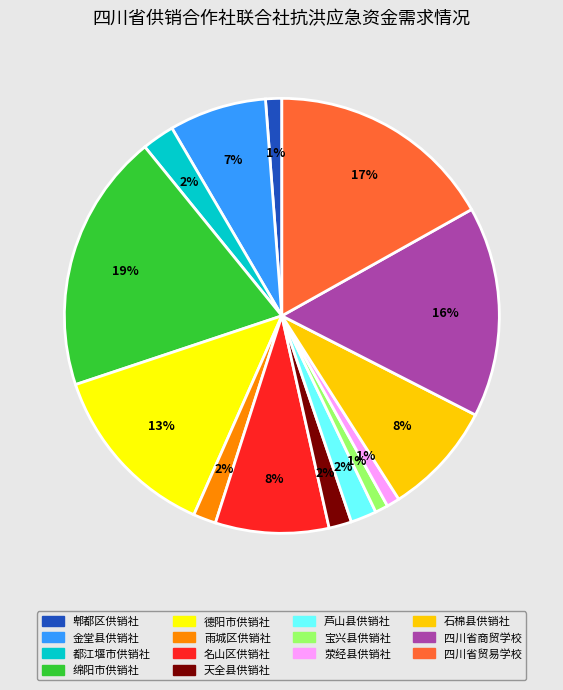

True or false: 宝兴县供销社 accounts for 1% of the total.

True